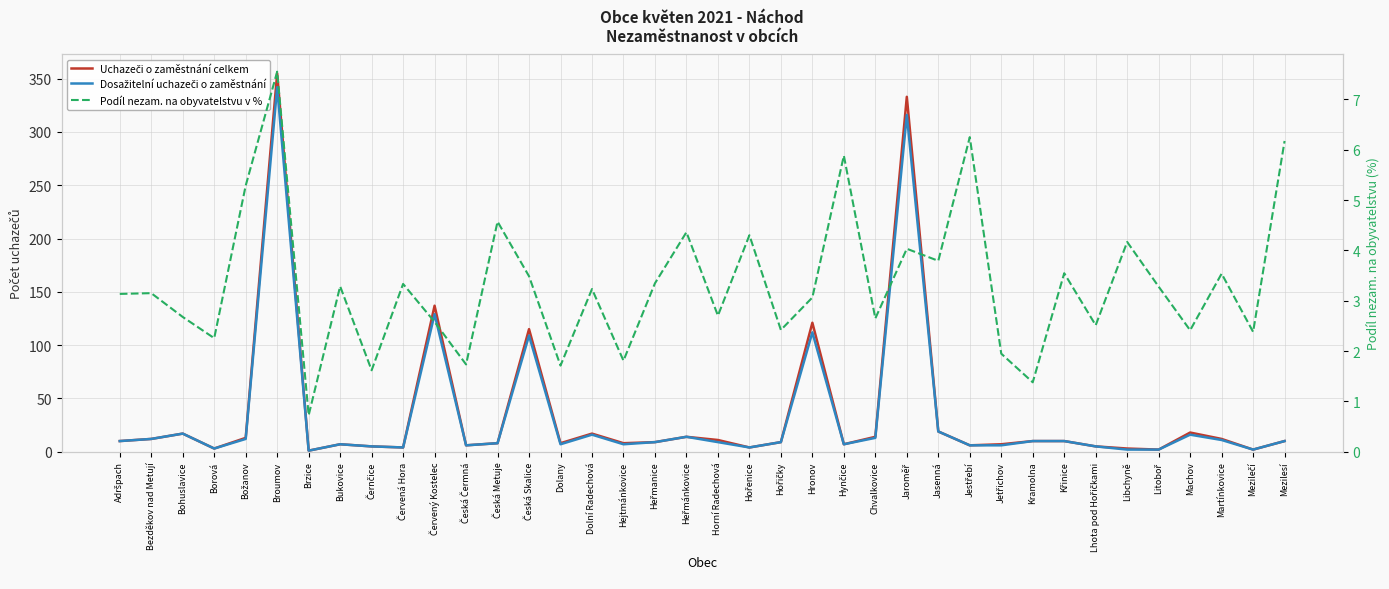

Between Jaroměř and Hynčice, which is larger?

Jaroměř